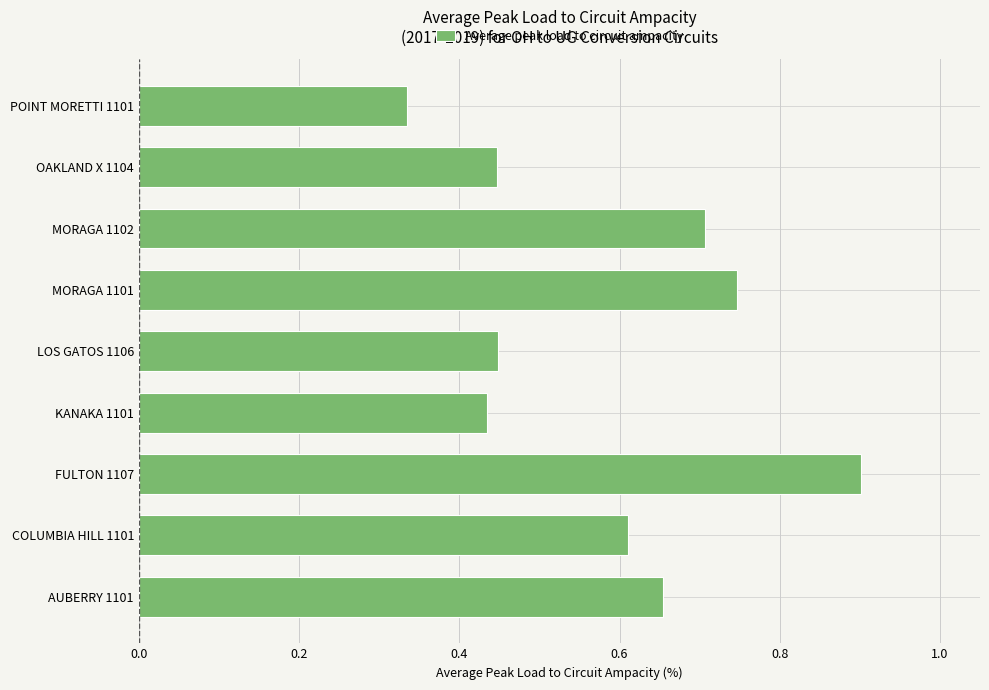

How many values are between 0 and 1?

9